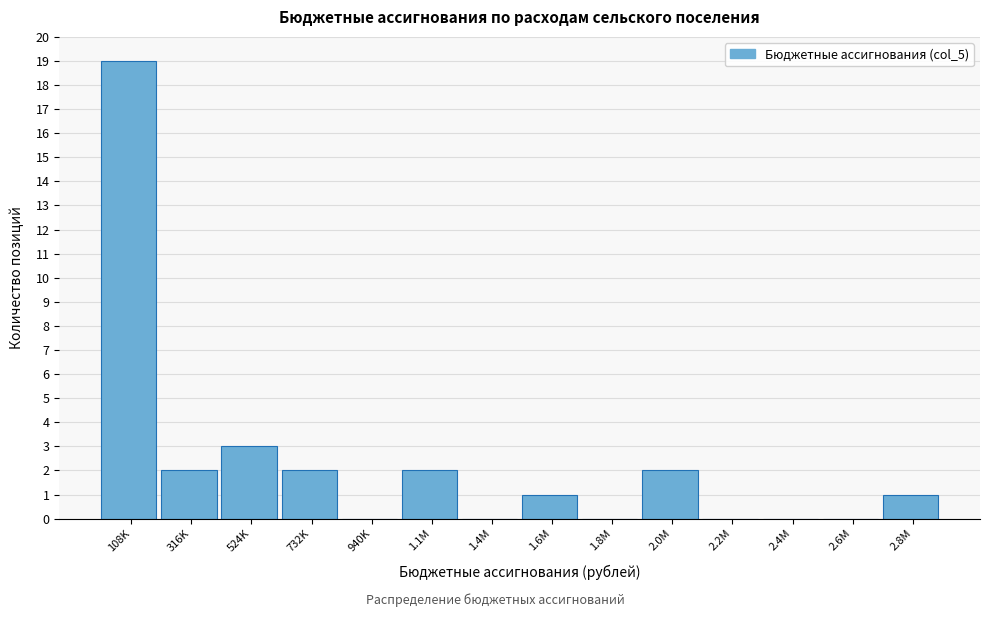

Reading left to right, list all the values displayed in this chart.

108K=19	316K=2	524K=3	732K=2	940K=0	1.1M=2	1.4M=0	1.6M=1	1.8M=0	2.0M=2	2.2M=0	2.4M=0	2.6M=0	2.8M=1